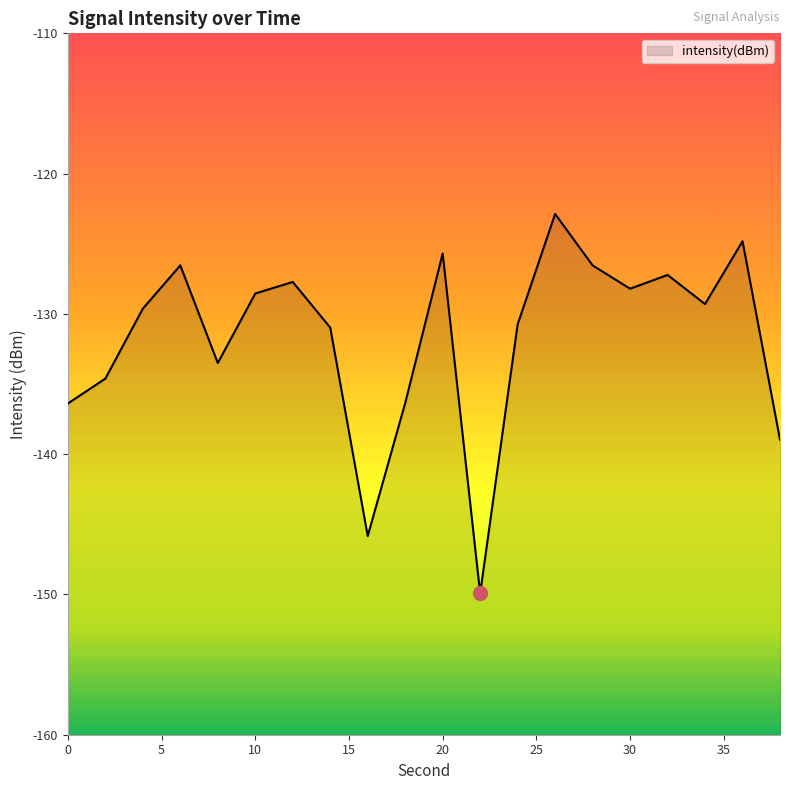

Which category has the lowest value across all series?

22